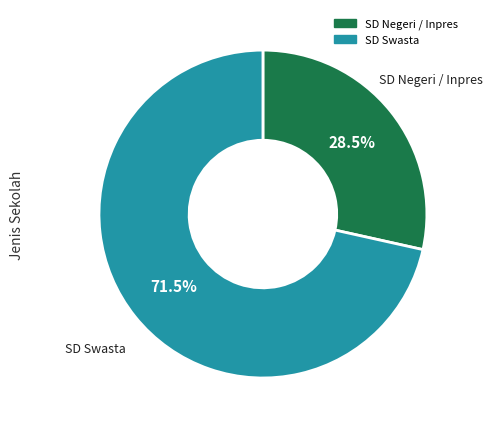

How many slices are in this pie chart?

2